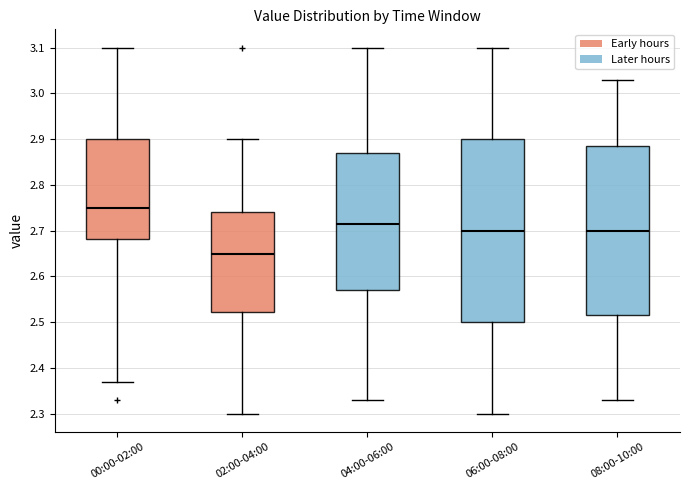

Where does the upper whisker of the box for 08:00-10:00 end on the y-axis? The values are not printed on the chart, so give them approximately, as read against the axis.

3.03